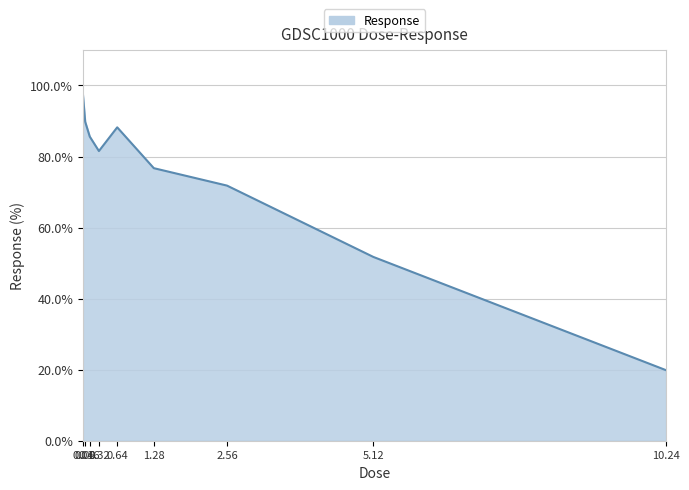

How many lines are shown in the chart?

1